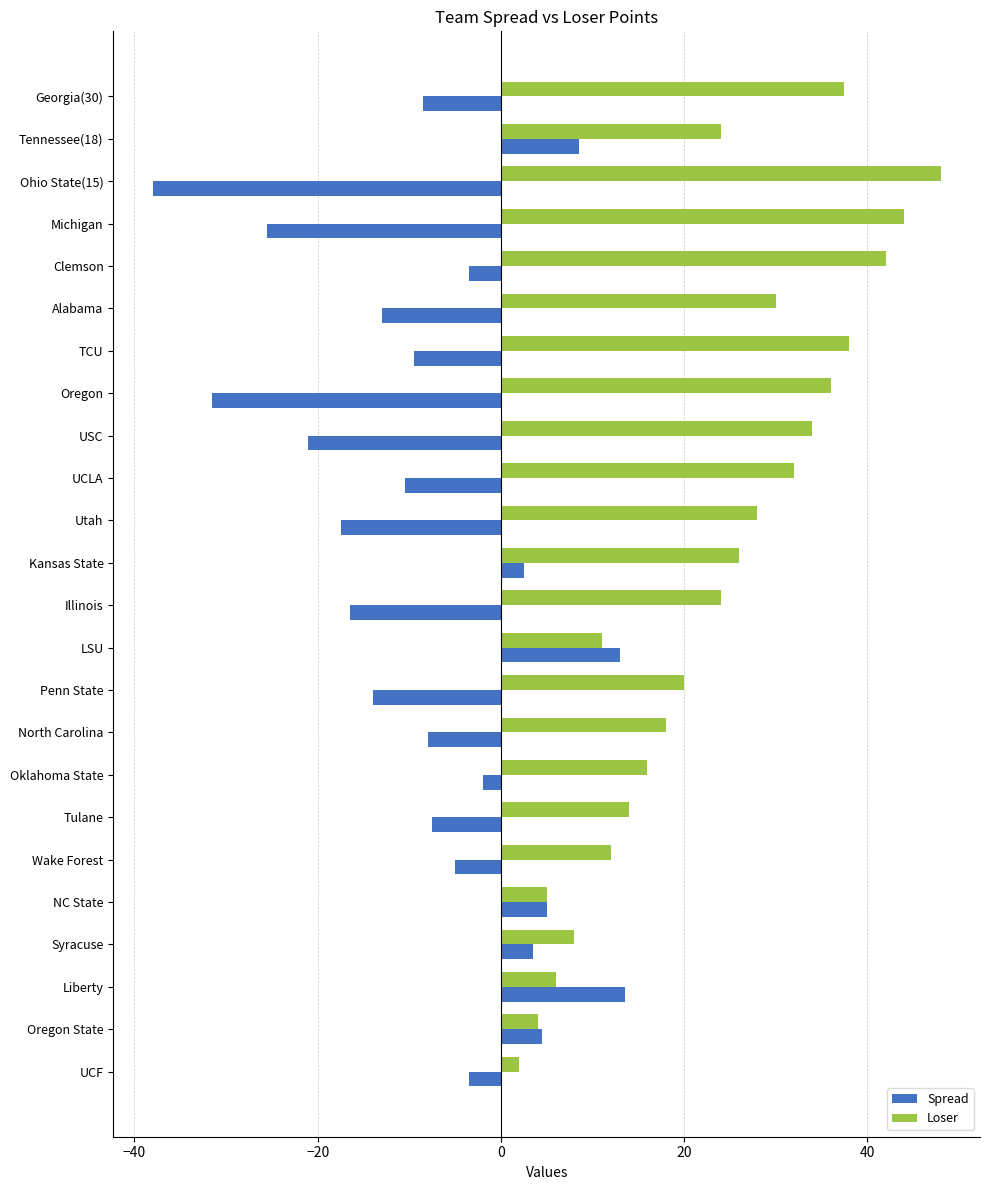

What is the maximum value shown in the chart?

48.0